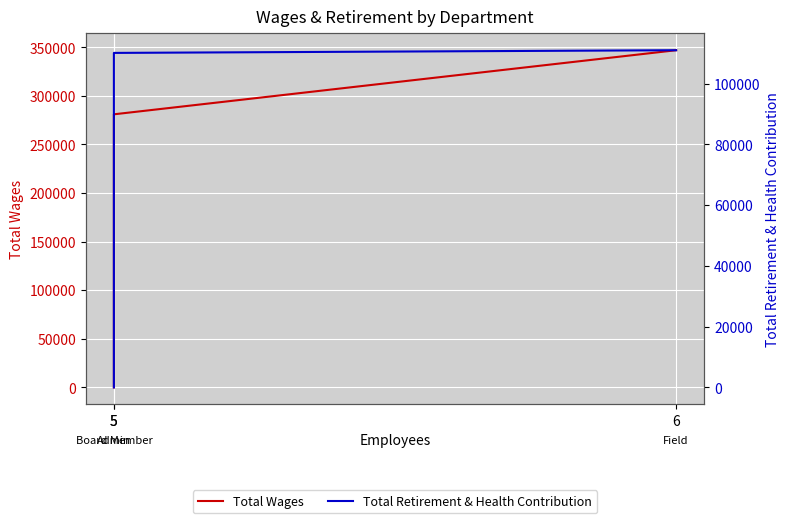

Rank the categories by Total Retirement & Health Contribution value from highest to lowest.

6, 5, 5